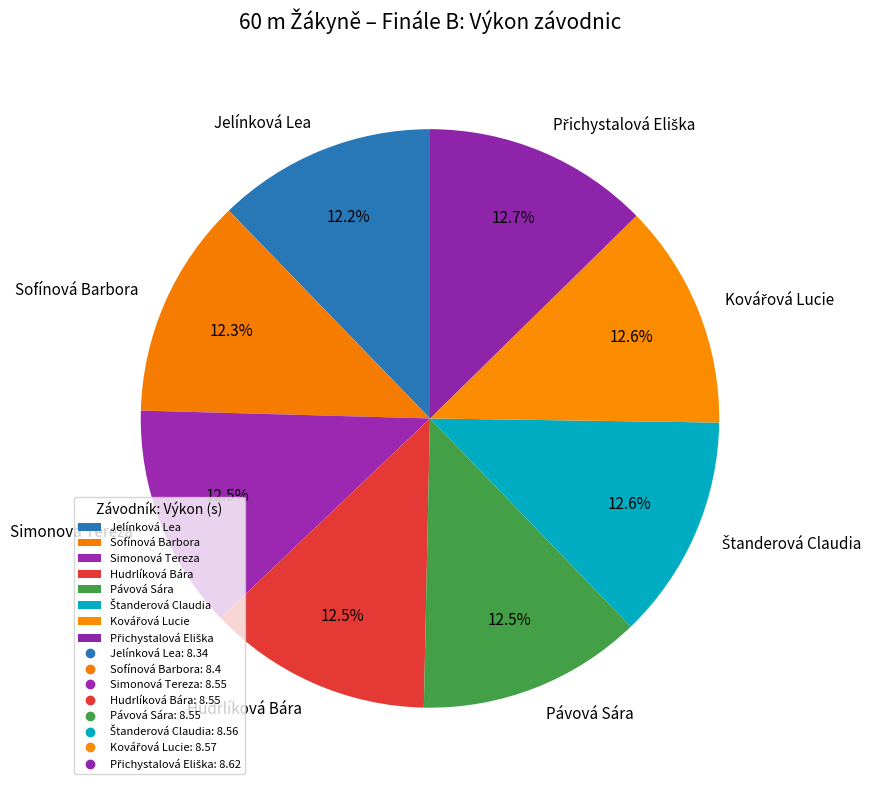

Is there a majority slice in this chart?

No